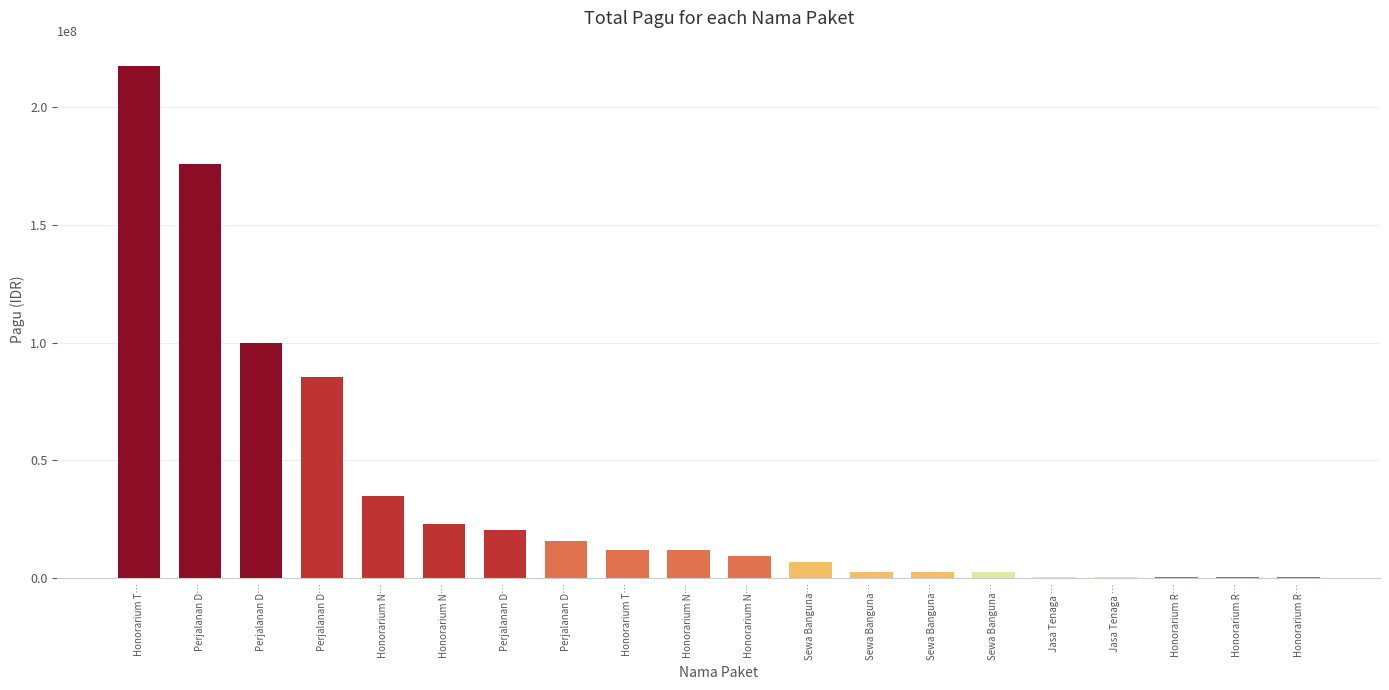

What is the label of the 20th bar from the left?

Honorarium R…